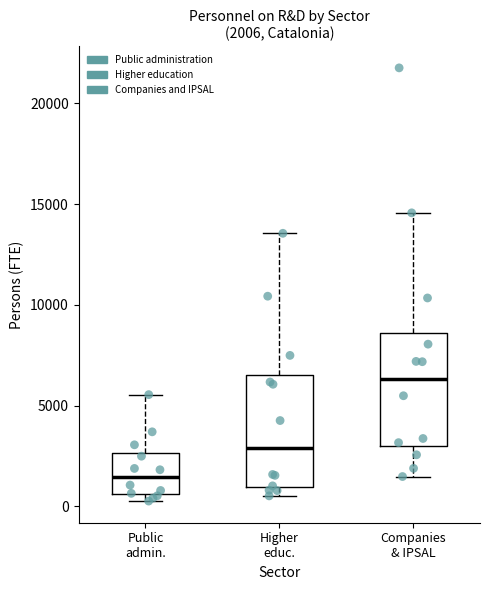

Which box has the lowest median line?

Public admin.